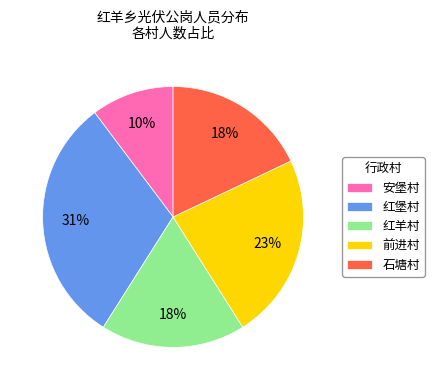

Is there any slice that represents more than half of the pie?

No